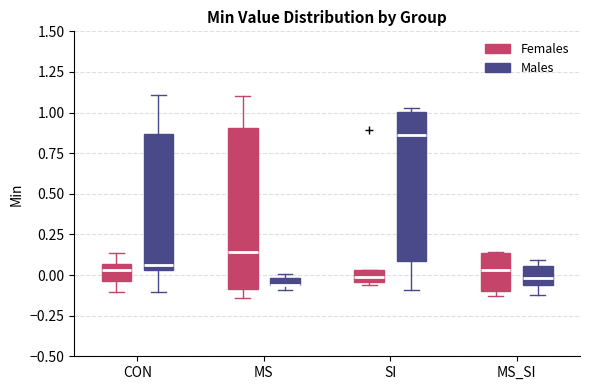

Where is the upper edge of the box for CON (Females) on the y-axis? The values are not printed on the chart, so give them approximately, as read against the axis.

0.05